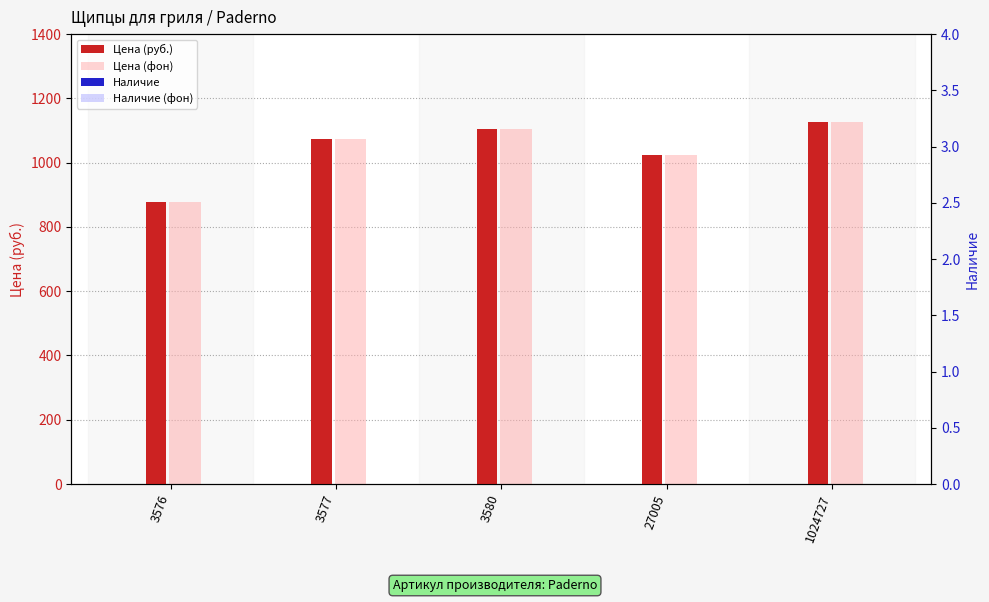

What is the value of the Цена (фон) bar at the 3rd from the left?

1105